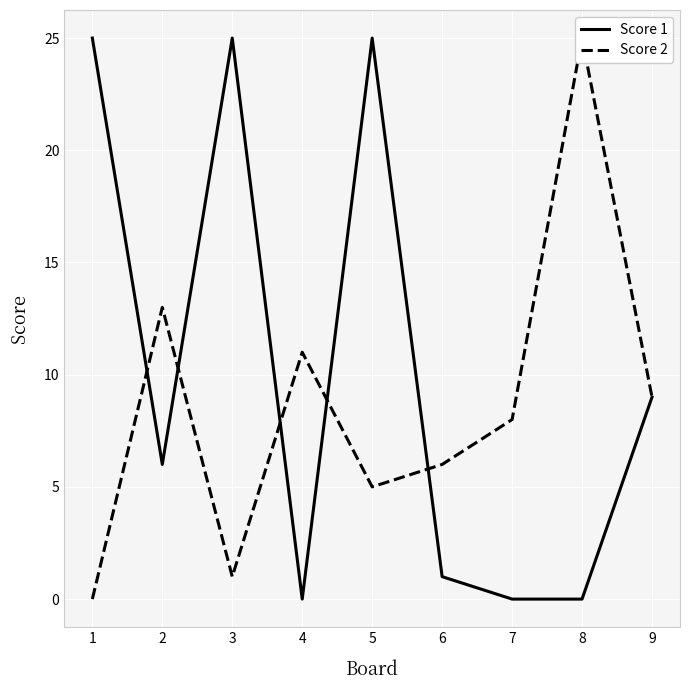

Which series has the largest total across all categories?

Score 1